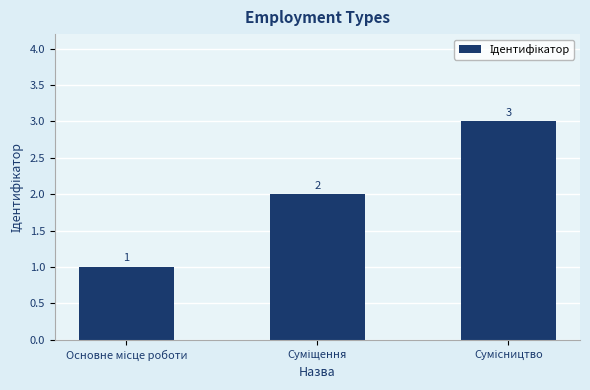

What is the sum of all values?

6